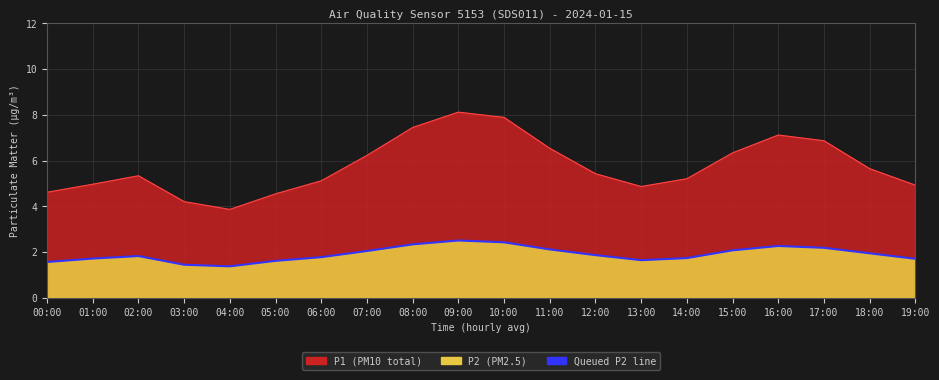

The value at 03:00 is 1.4. True or false?

True